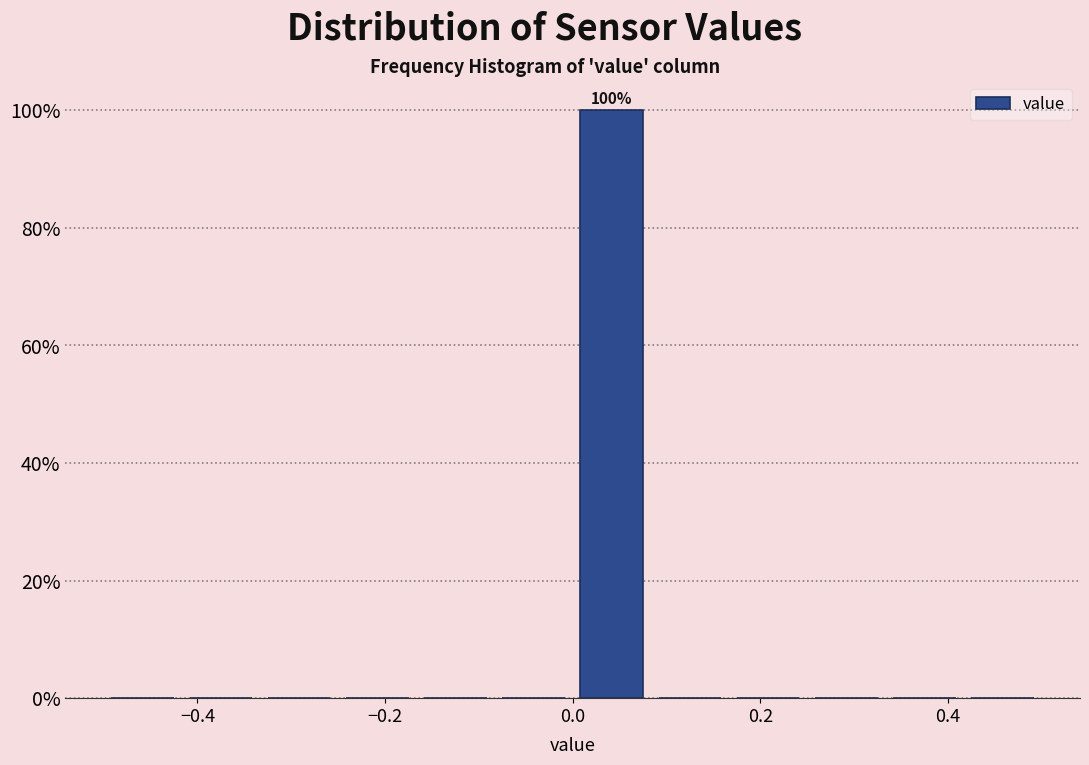

Which range on the x-axis has the tallest bar?

0.00 to 0.08